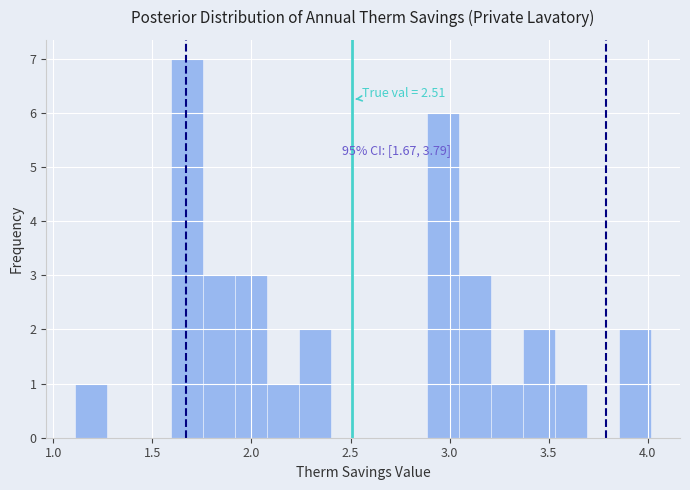

Read against the x-axis, roughly where is the centre of the tallest bar?

1.65